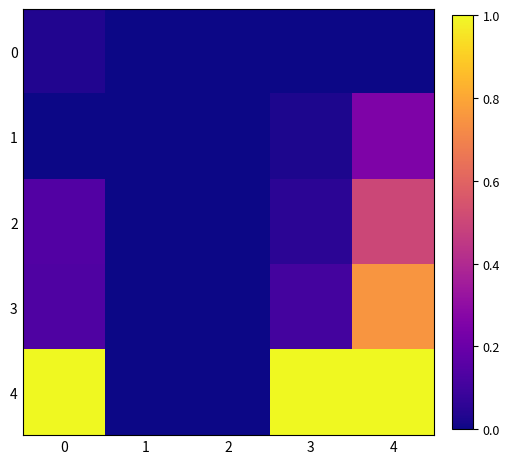

Reading left to right, extract all data points from this chart.

0: 0=0.0	1=0.0	2=0.0	3=0.0	4=0.0
1: 0=0.0	1=0.0	2=0.0	3=0.0	4=0.2
2: 0=0.1	1=0.0	2=0.0	3=0.1	4=0.5
3: 0=0.1	1=0.0	2=0.0	3=0.1	4=0.8
4: 0=1.0	1=0.0	2=0.0	3=1.0	4=1.0